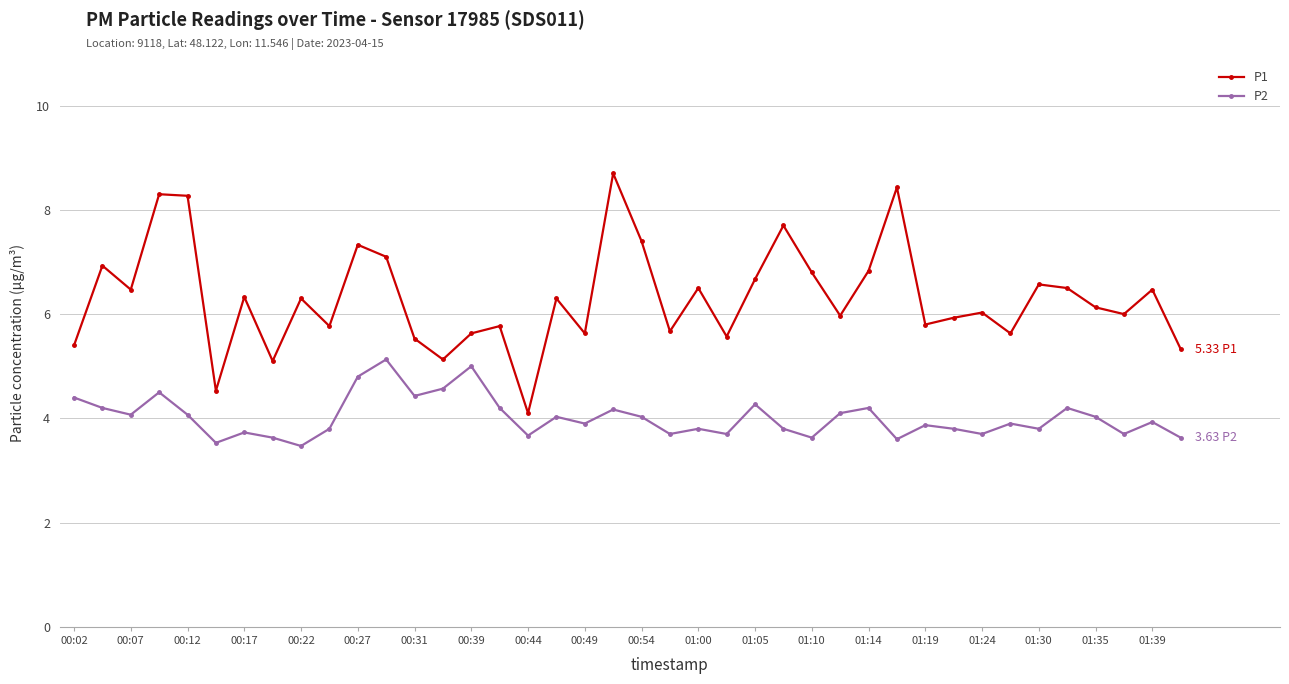

Which series has the largest total across all categories?

P1